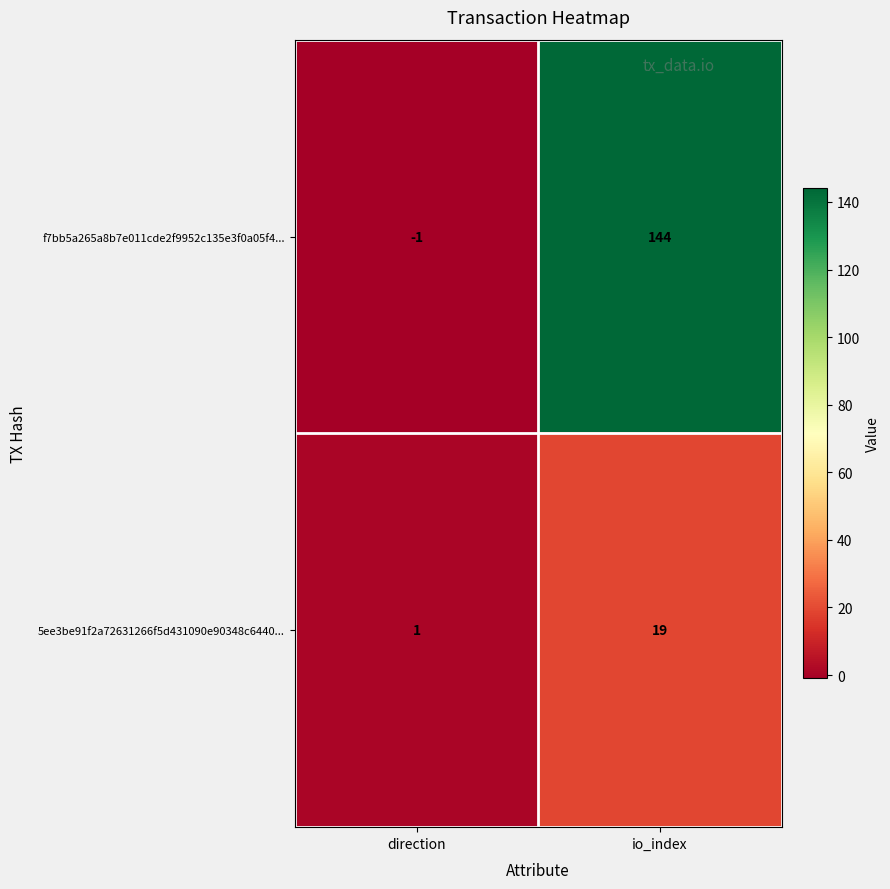

Is it true that 5ee3be91f2a72631266f5d431090e90348c6440... equals 1 at direction?

True